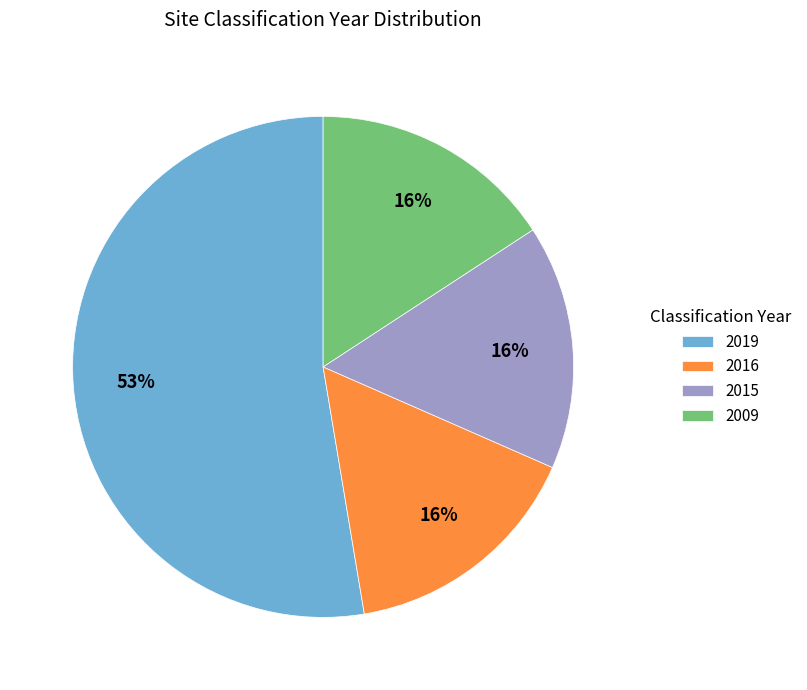

Between 2019 and 2015, which is larger?

2019